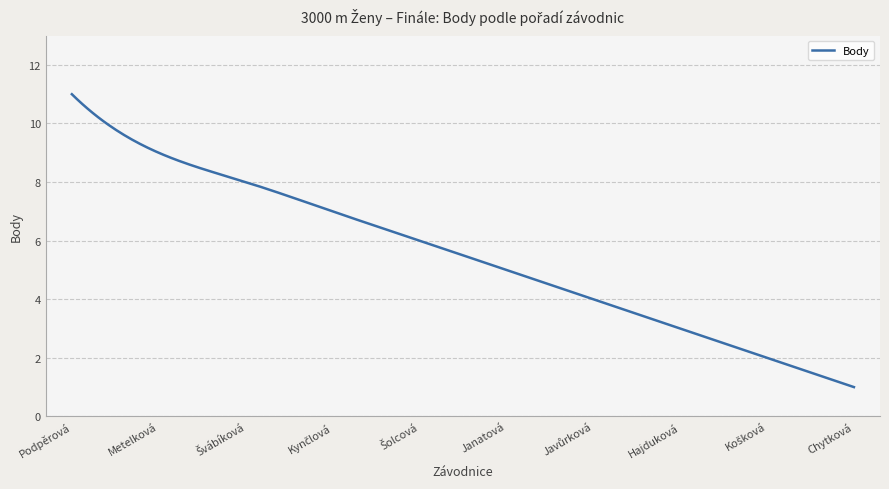

What is the minimum value shown in the chart?

1.0